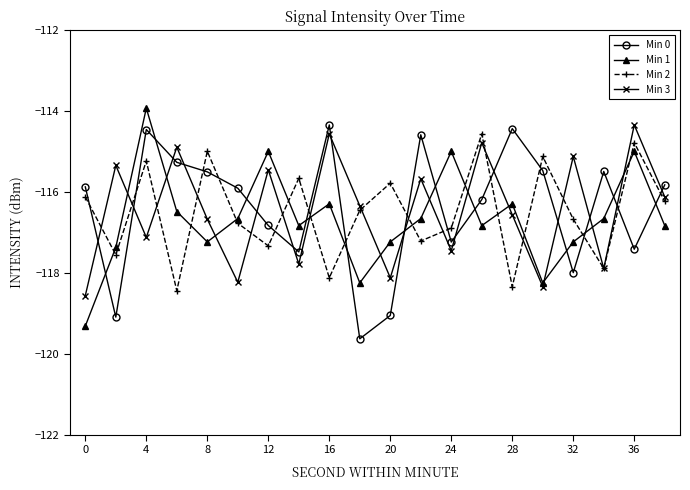

What is the maximum value shown in the chart?

-113.9